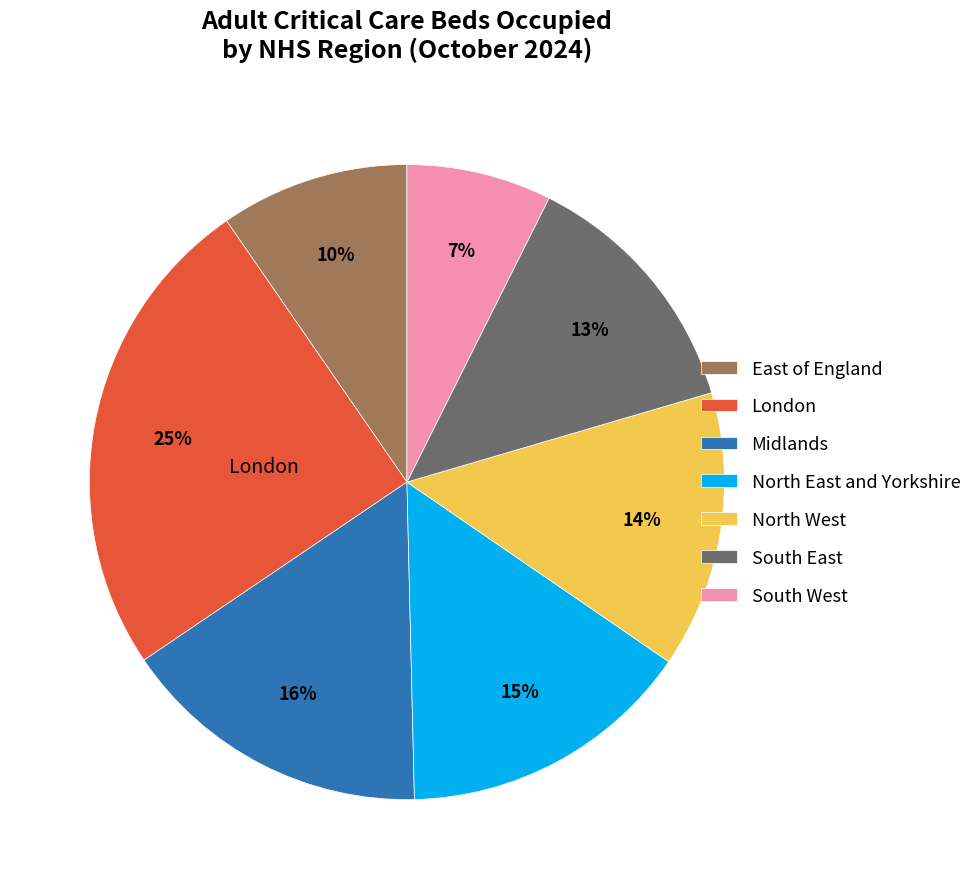

Rank the categories by value from highest to lowest.

London, Midlands, North East and Yorkshire, North West, South East, East of England, South West